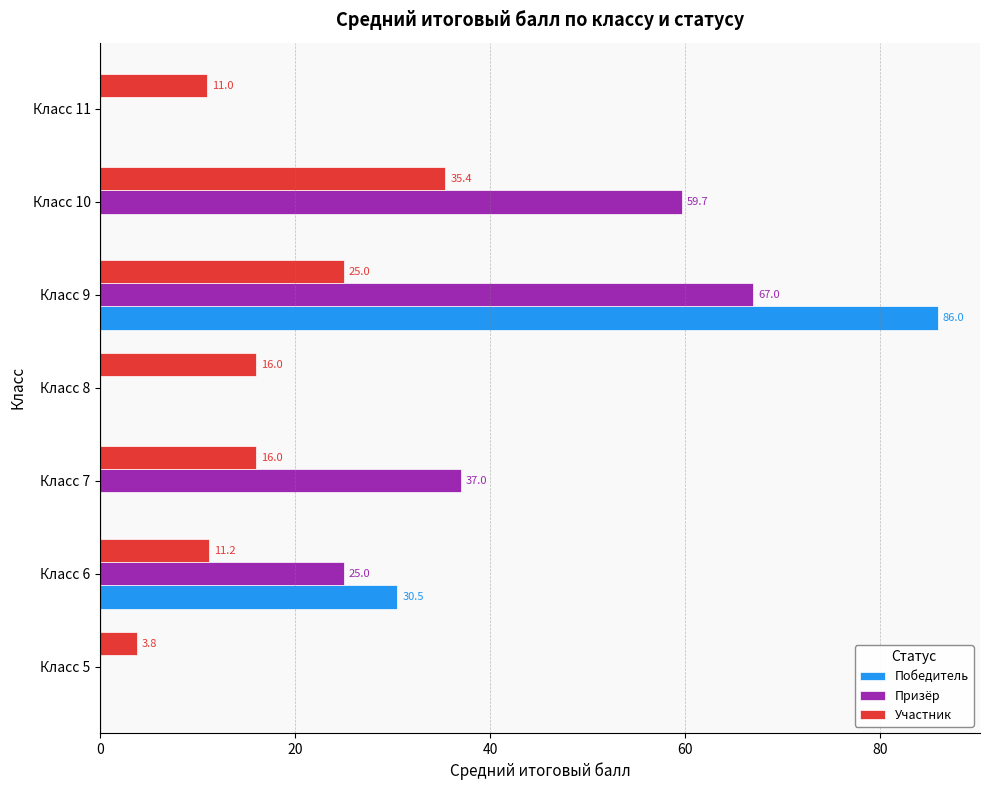

True or false: Призёр has a value of 67.0 at Класс 9.

True